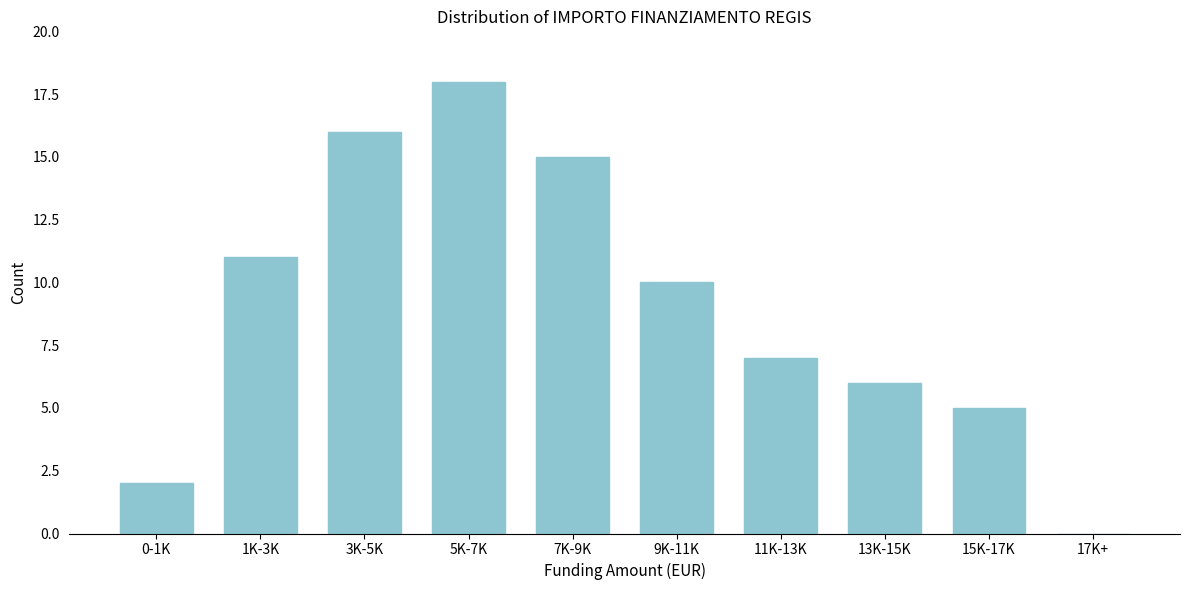

Reading left to right, transcribe all the data shown in this chart.

0-1K=2	1K-3K=11	3K-5K=16	5K-7K=18	7K-9K=15	9K-11K=10	11K-13K=7	13K-15K=6	15K-17K=5	17K+=0